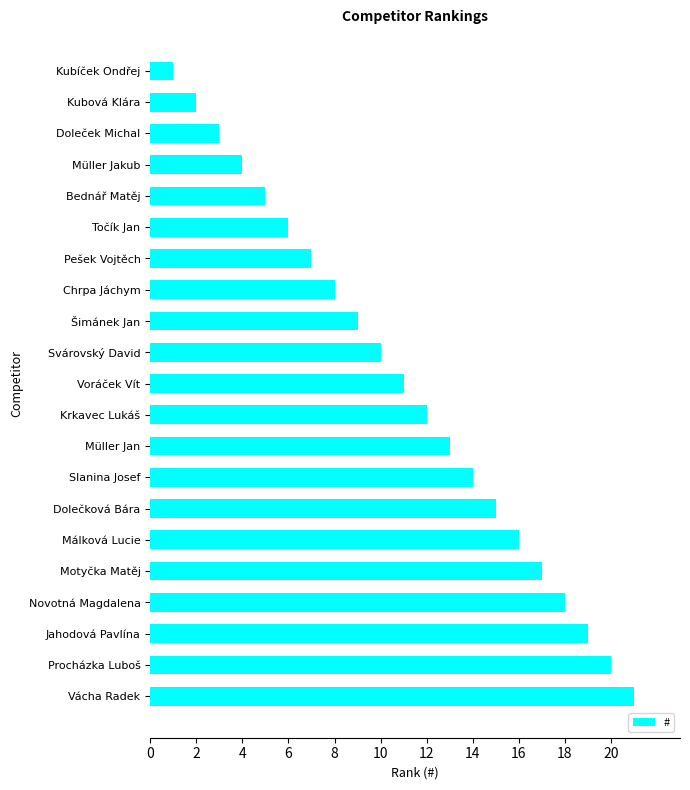

Approximately how many times larger is the value at Slanina Josef compared to Kubíček Ondřej?

14.0